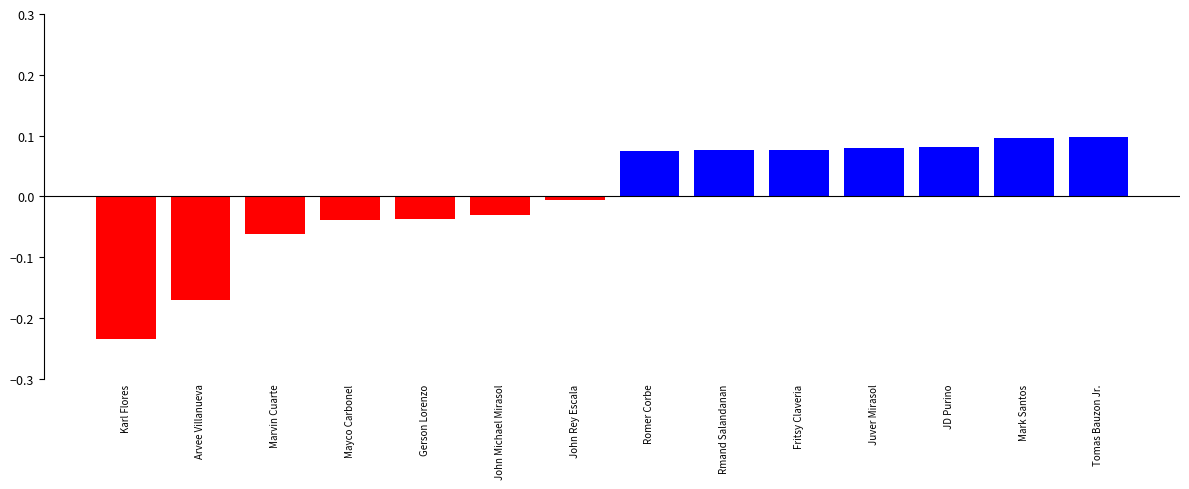

How many positive values are there?

7